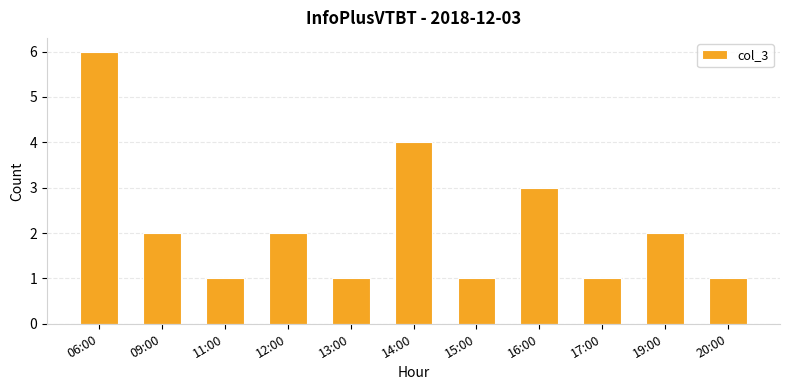

What is the maximum value shown in the chart?

6